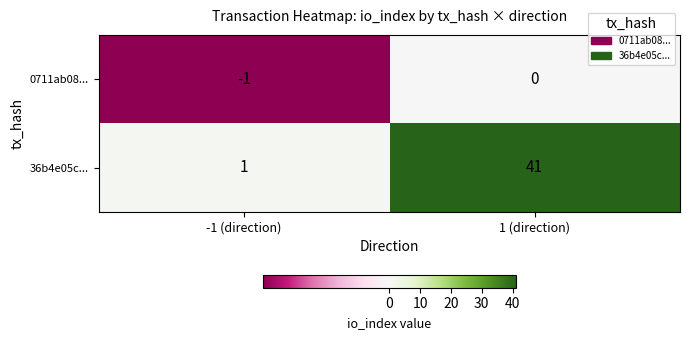

True or false: 36b4e05c... has a value of 41 at 1 (direction).

True